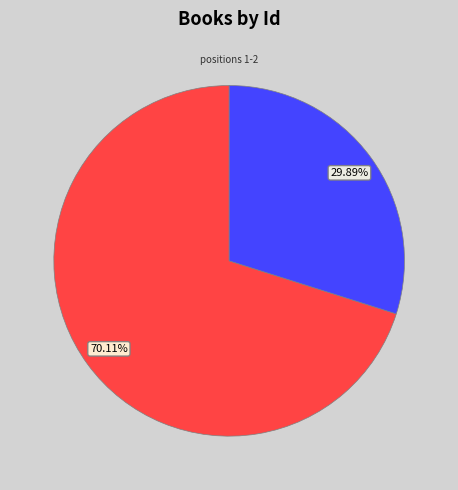

Is there any slice that represents more than half of the pie?

Yes